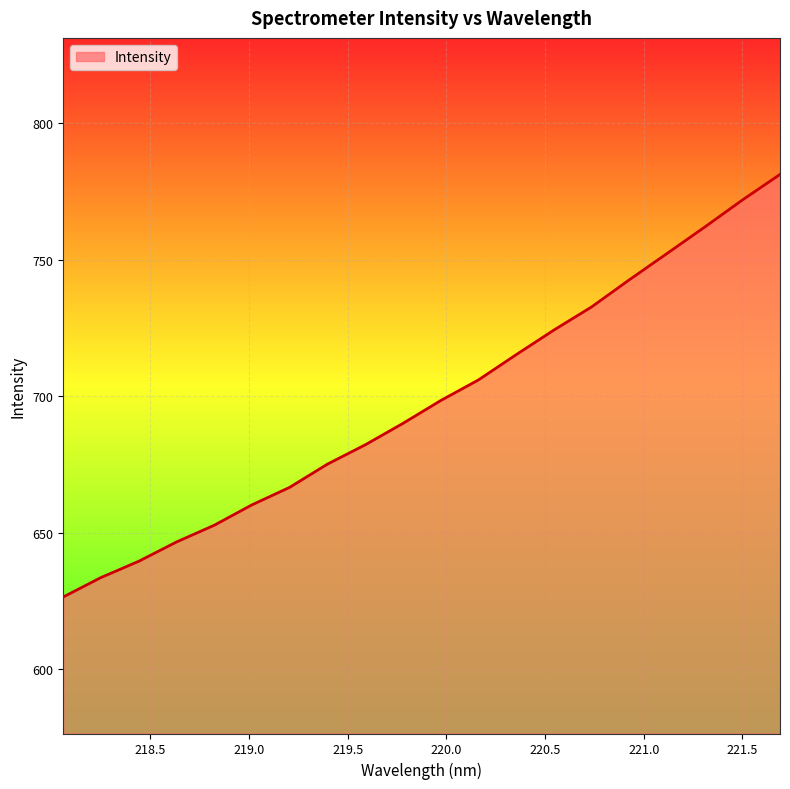

True or false: there are more than 2 points higher than both neighbors.

False